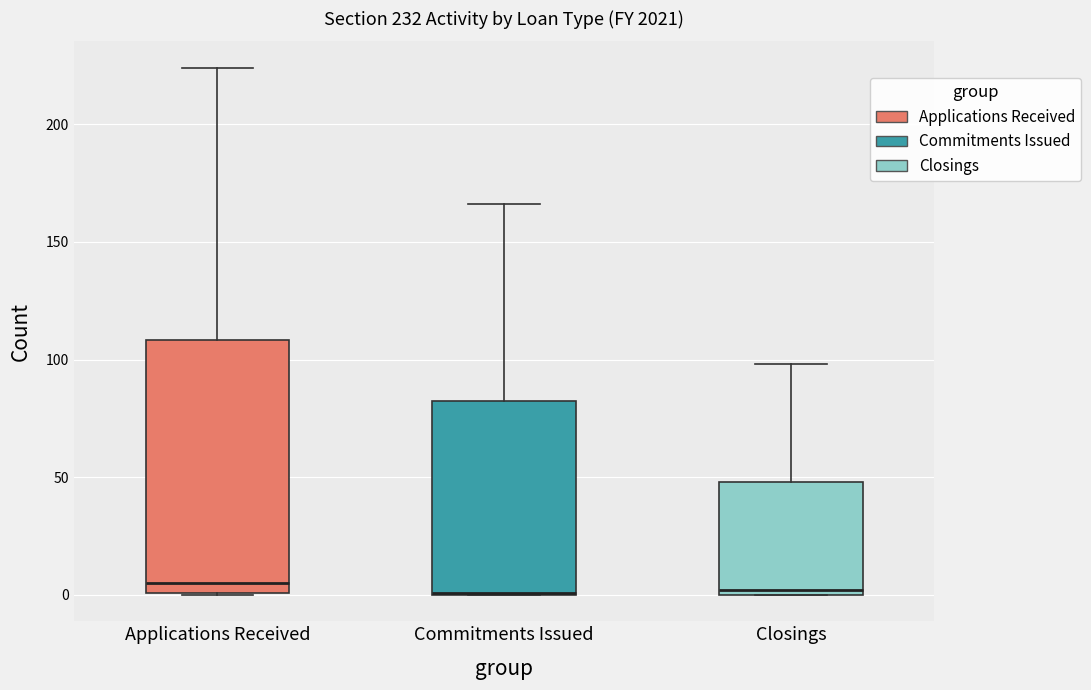

Comparing the boxes themselves (not the whiskers), which one is the tallest?

Applications Received